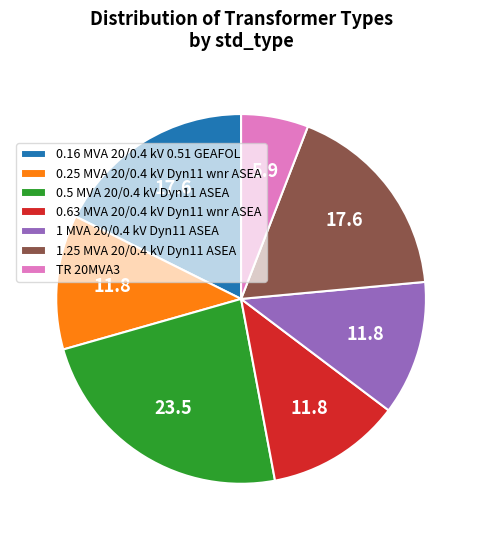

Between 0.63 MVA 20/0.4 kV Dyn11 wnr ASEA and 0.5 MVA 20/0.4 kV Dyn11 ASEA, which is larger?

0.5 MVA 20/0.4 kV Dyn11 ASEA